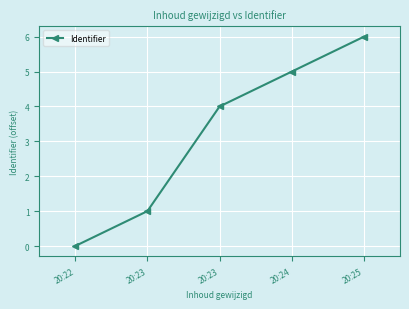

Approximately how many times larger is the value at 20:23 compared to 20:25?

0.2